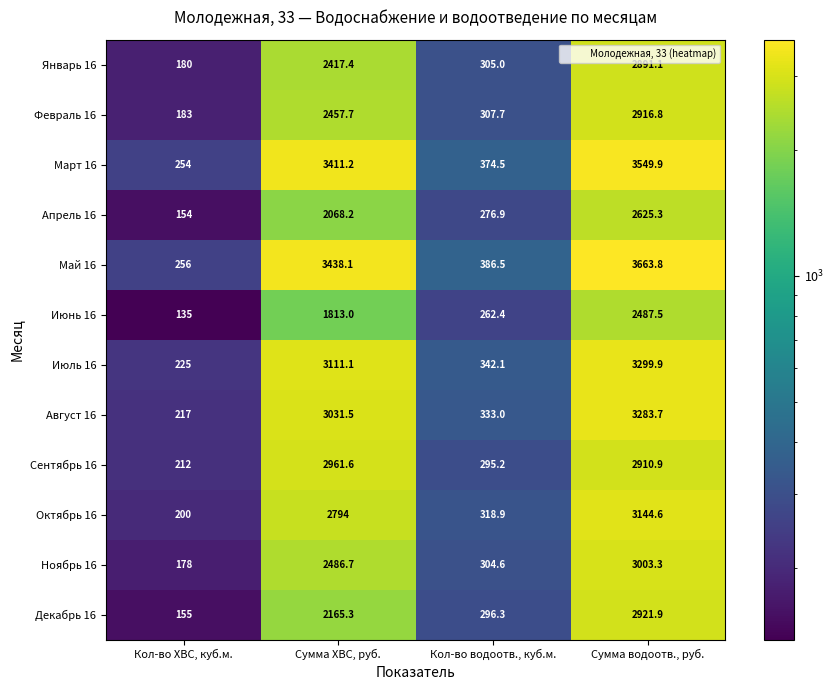

How many series are shown in this chart?

12